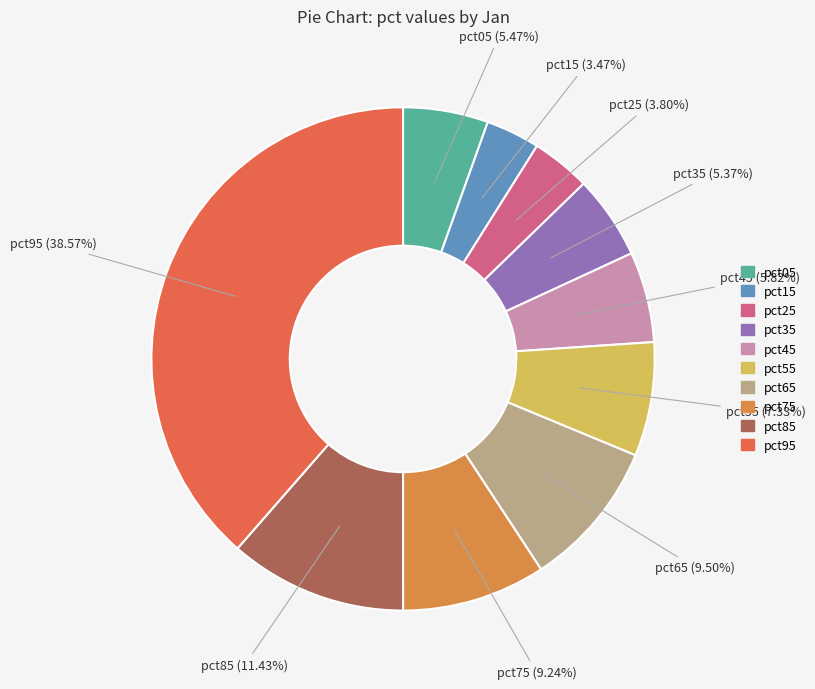

Does pct65 represent more than half of the total?

No